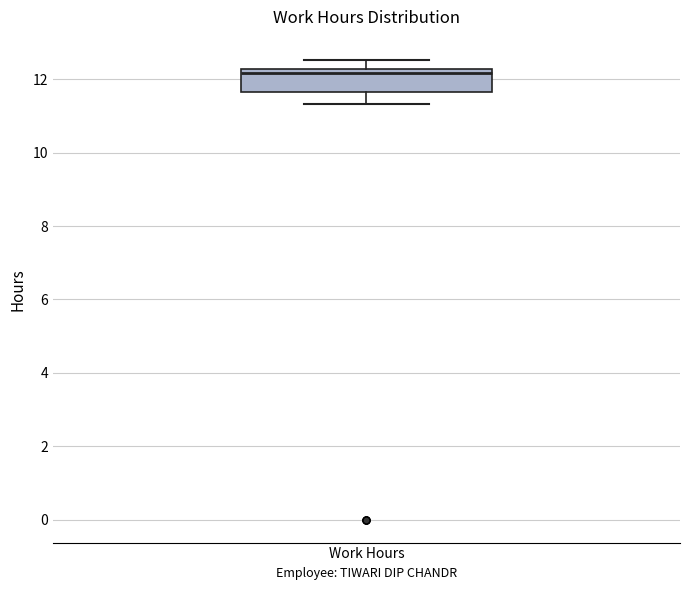

Where is the lower edge of the box for Work Hours on the y-axis? The values are not printed on the chart, so give them approximately, as read against the axis.

11.6